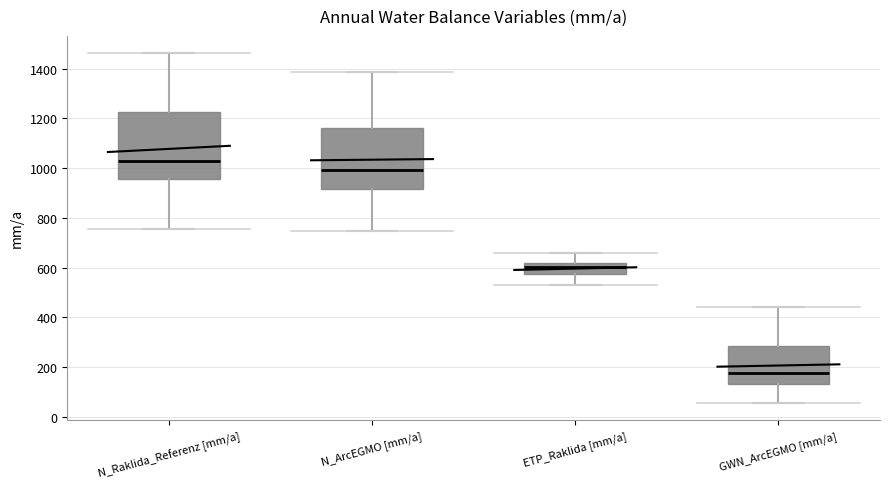

Where does the lower whisker of the box for GWN_ArcEGMO [mm/a] end on the y-axis? The values are not printed on the chart, so give them approximately, as read against the axis.

60